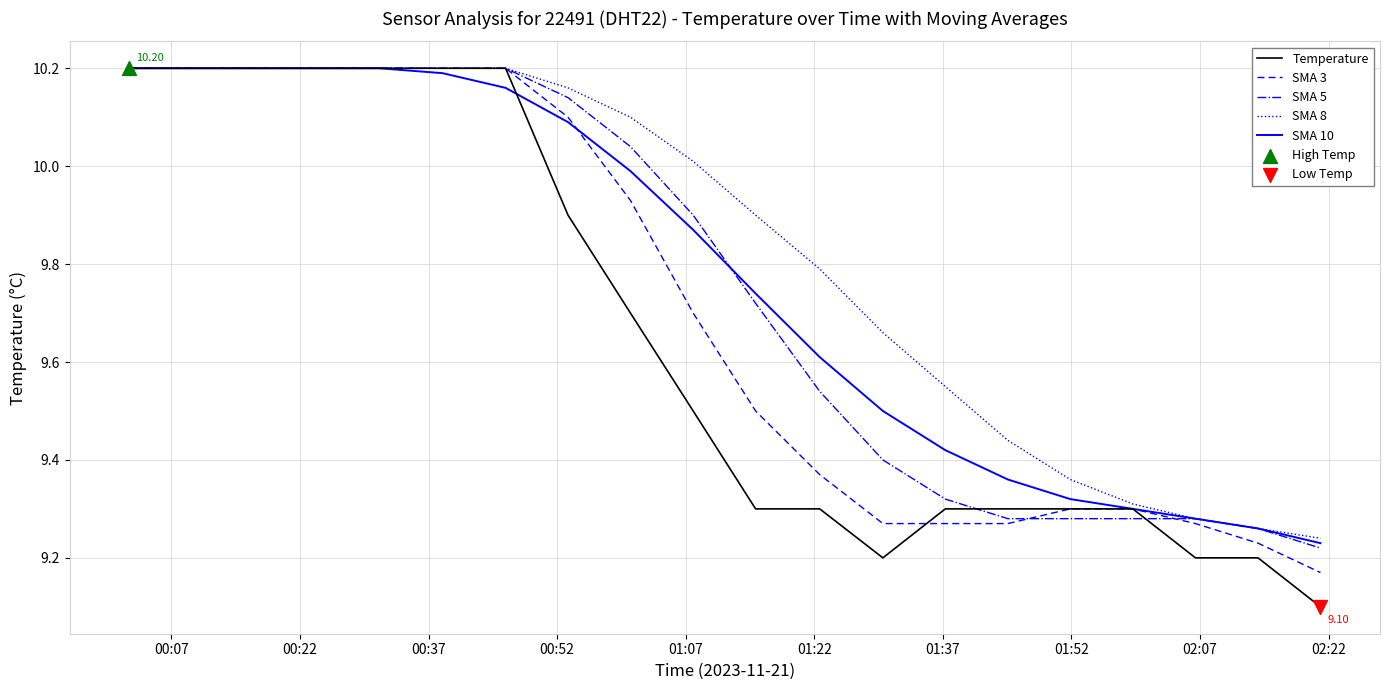

Which series has the largest total across all categories?

SMA 8